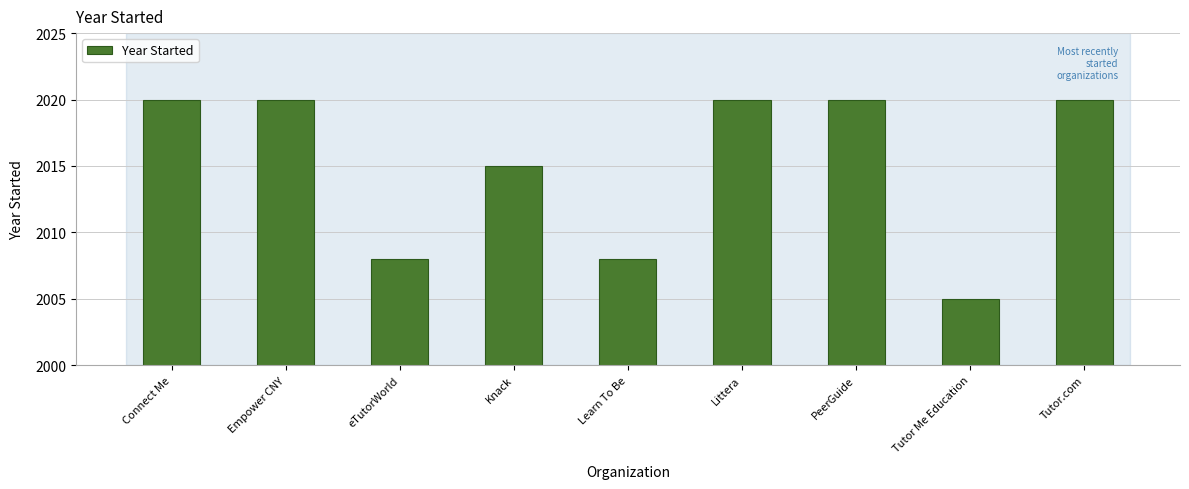

What is the smallest value displayed?

2005